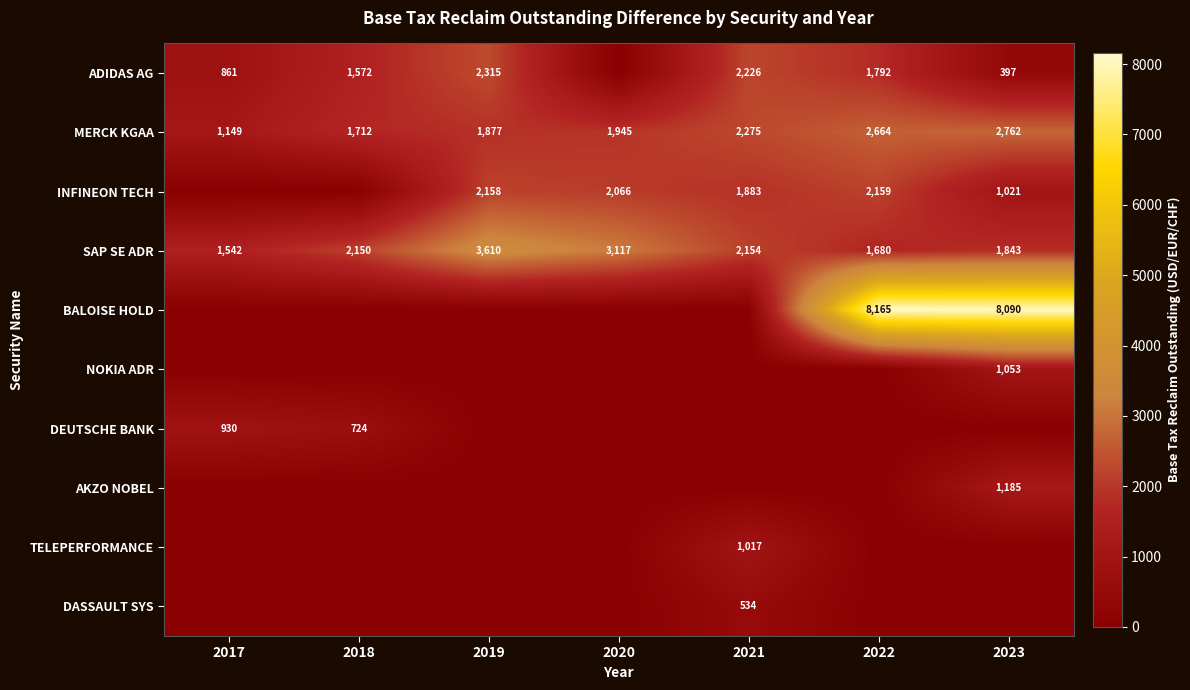

What is the sum of the SAP SE ADR values at 2023 and 2017?

3385